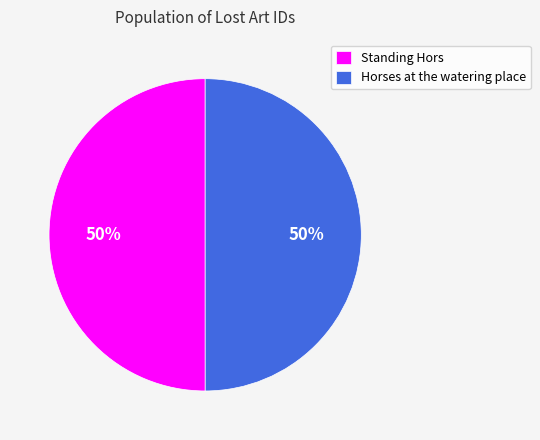

Combined, do Standing Hors and Horses at the watering place account for over 50%?

Yes